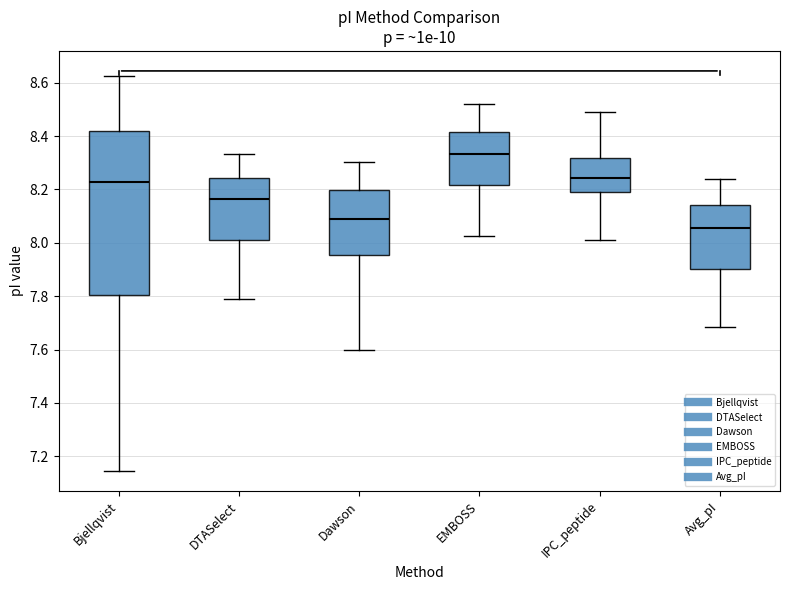

Reading left to right, transcribe this box plot: for each box, give where its median line is, the range the box spans, and where its two whiskers end, as read against the y-axis. The values are not printed on the chart, so give them approximately, as read against the axis.

Bjellqvist: median 8.22, box 7.80 to 8.42, whiskers 7.14 to 8.62
DTASelect: median 8.16, box 8.00 to 8.24, whiskers 7.80 to 8.34
Dawson: median 8.10, box 7.96 to 8.20, whiskers 7.60 to 8.30
EMBOSS: median 8.34, box 8.22 to 8.42, whiskers 8.02 to 8.52
IPC_peptide: median 8.24, box 8.18 to 8.32, whiskers 8.00 to 8.50
Avg_pI: median 8.06, box 7.90 to 8.14, whiskers 7.68 to 8.24